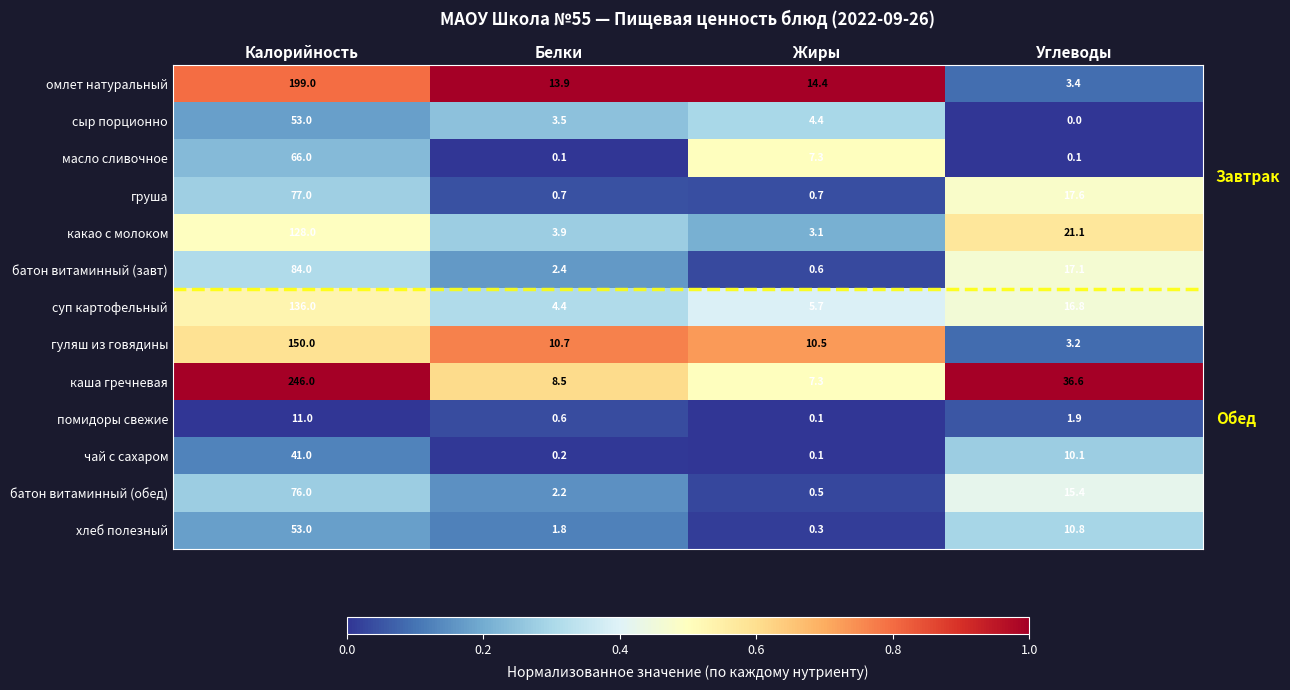

Which category has the lowest value in the омлет натуральный series?

Углеводы